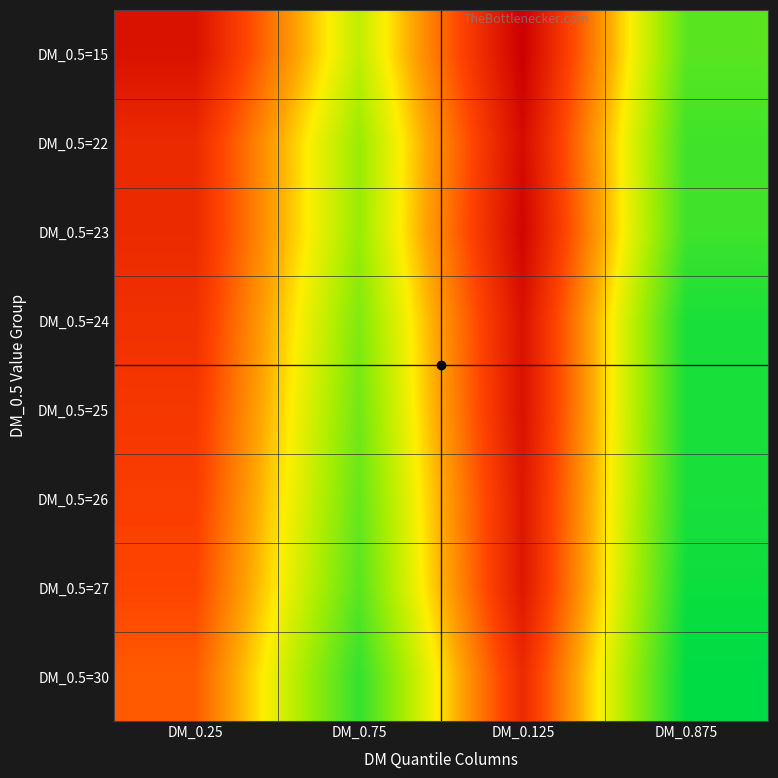

Which series has the largest total across all categories?

DM_0.5=30